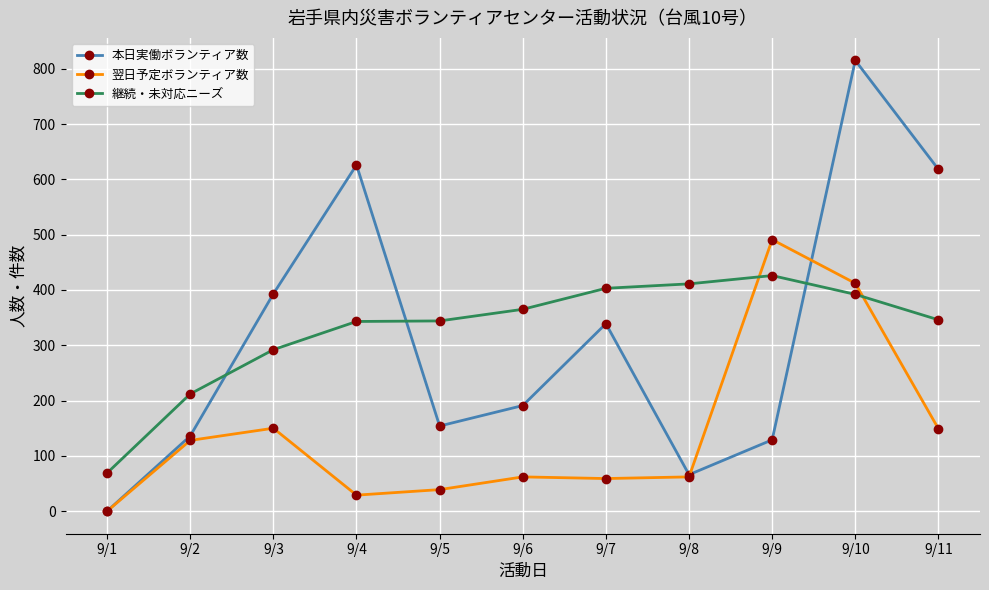

Where do 翌日予定ボランティア数 and 継続・未対応ニーズ first cross each other?

9/8 and 9/9